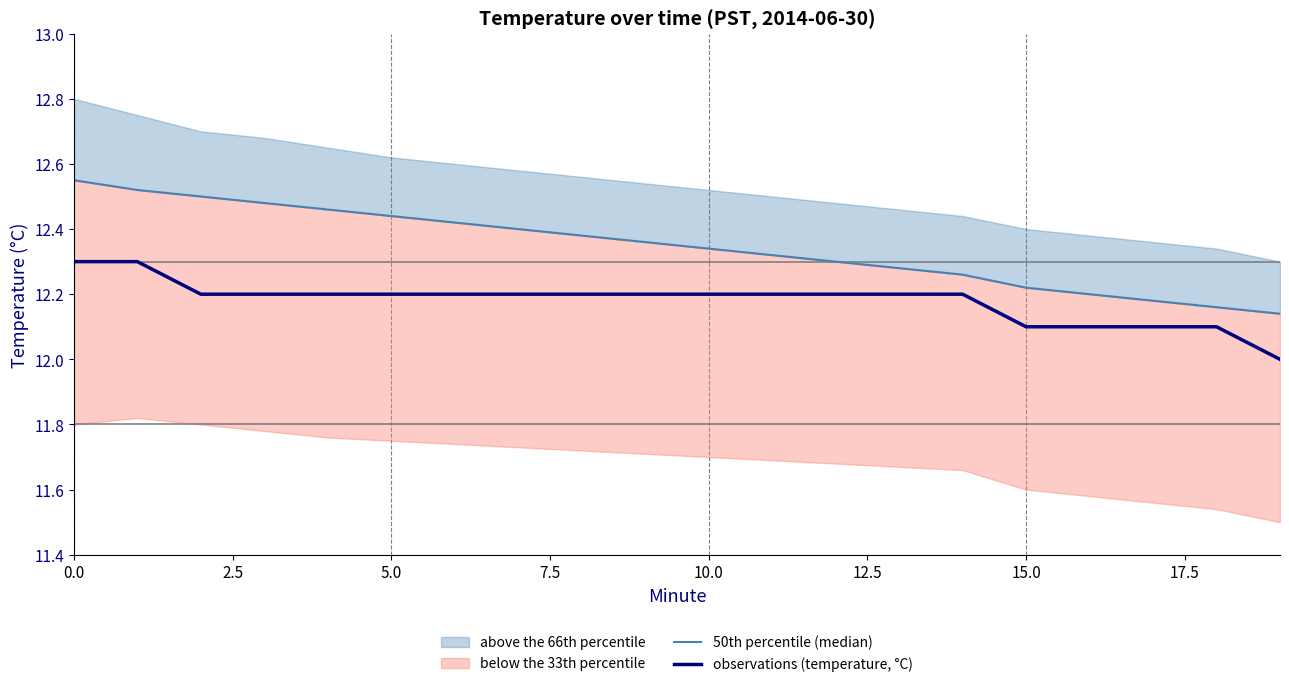

True or false: observations (temperature, °C) has a value of 12.3 at 0.0.

True